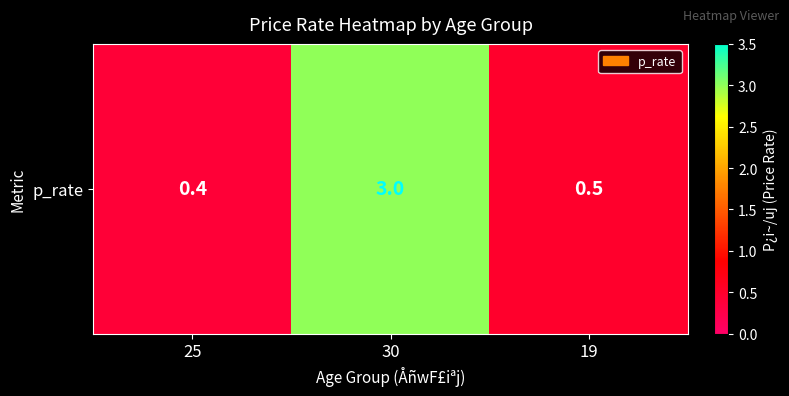

List the labels in order of value, smallest first.

25, 19, 30